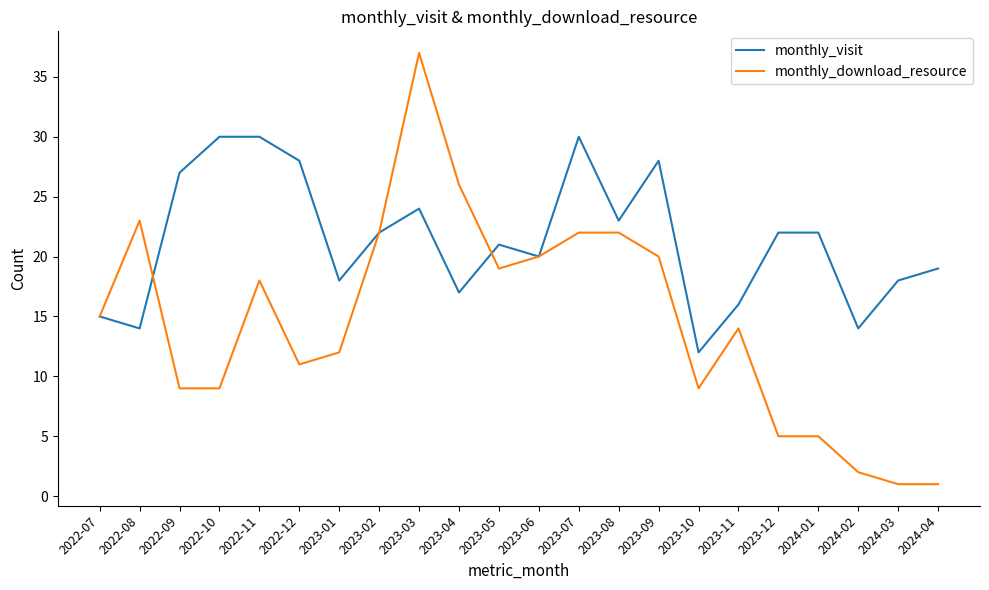

Count the number of categories in the chart.

22